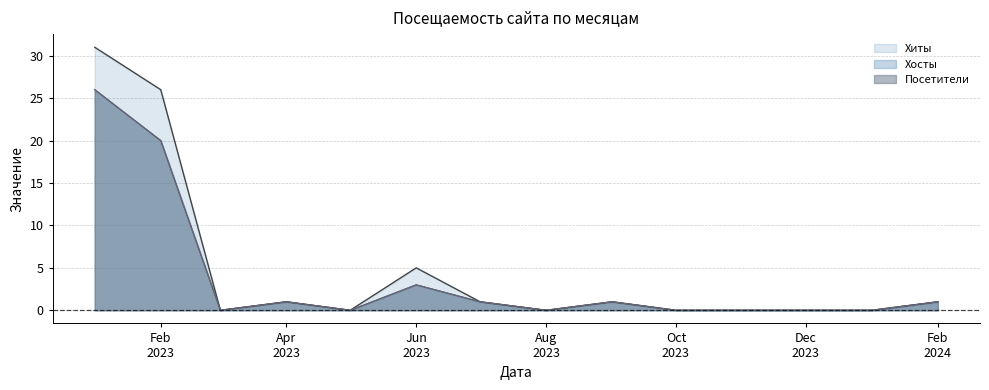

The Хиты series shows 1 at Apr 2023. True or false?

False